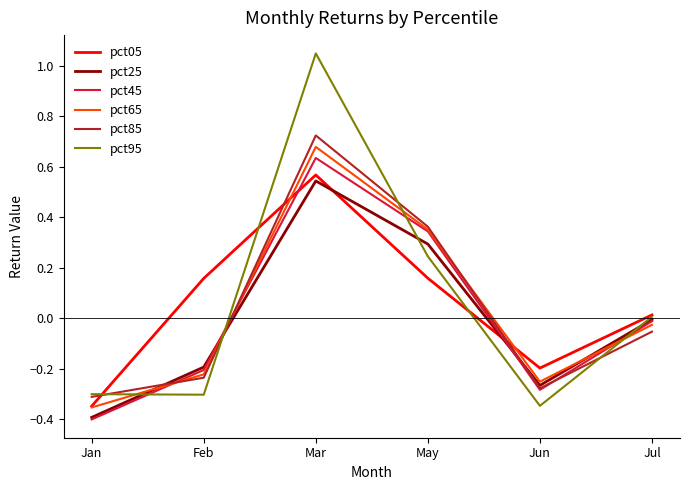

At which label does pct25 reach its minimum?

Jan